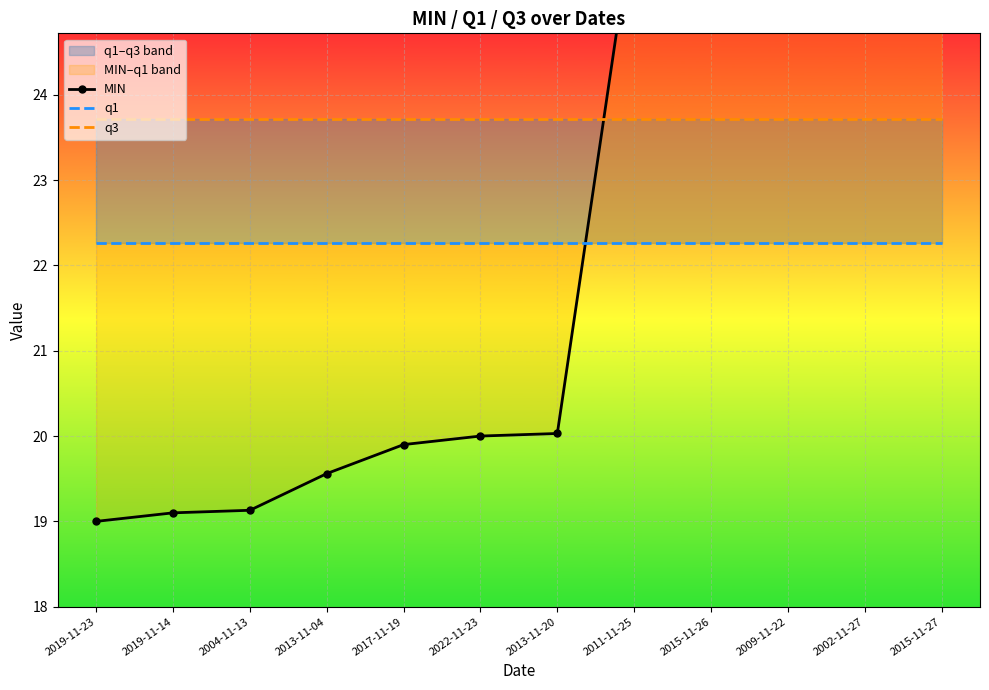

How many times do q1 and MIN cross each other?

1